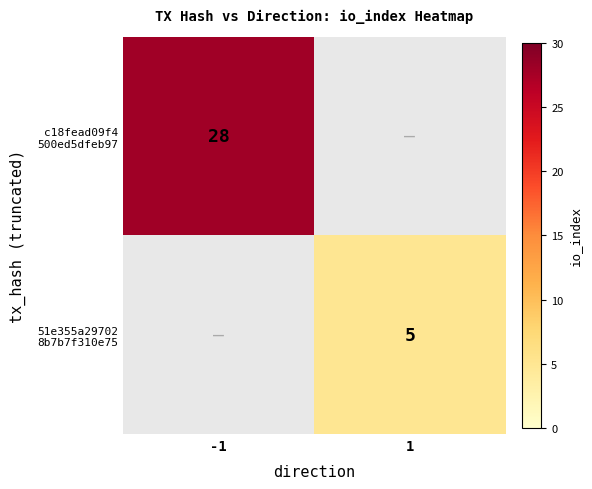

How many distinct data groups are displayed?

2